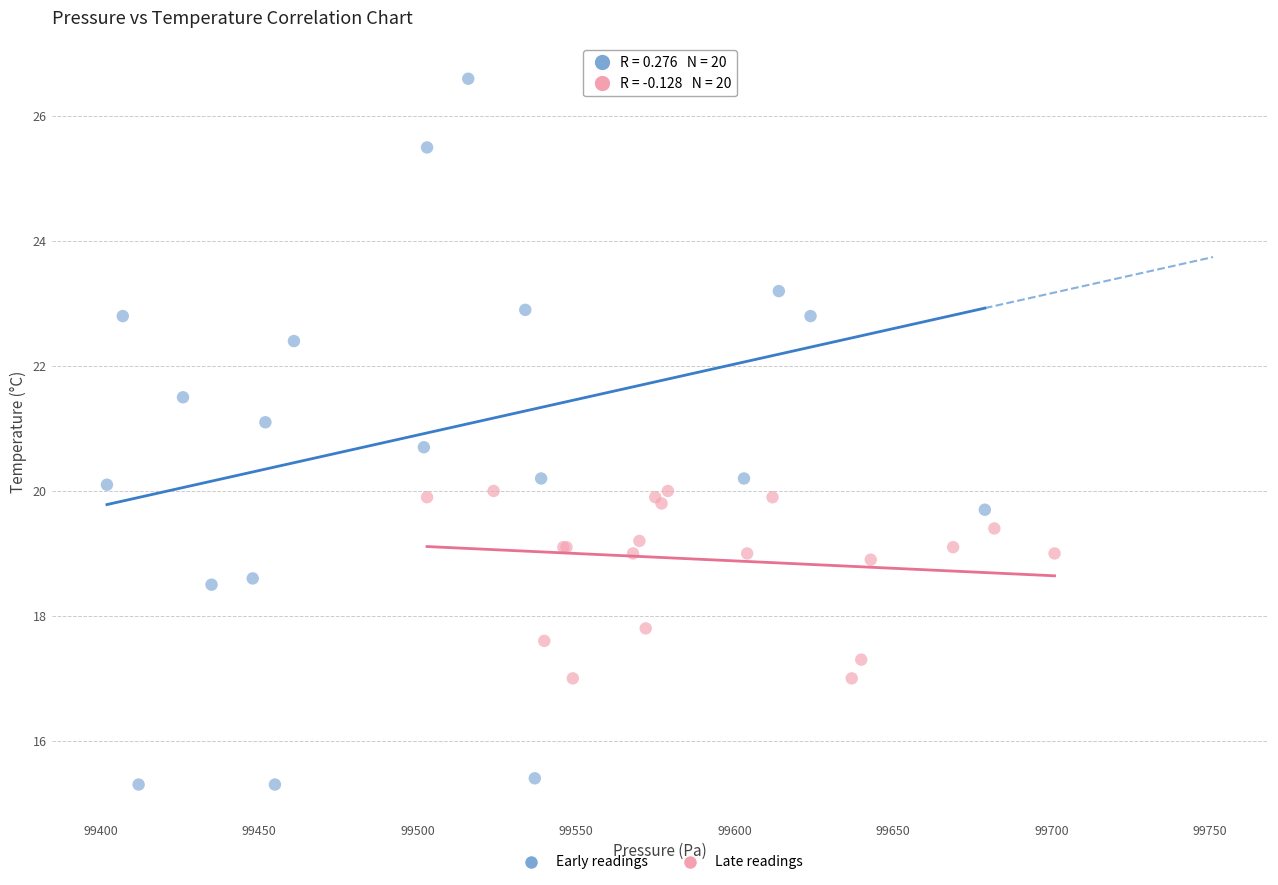

Which series has the widest spread of Y values?

Early readings